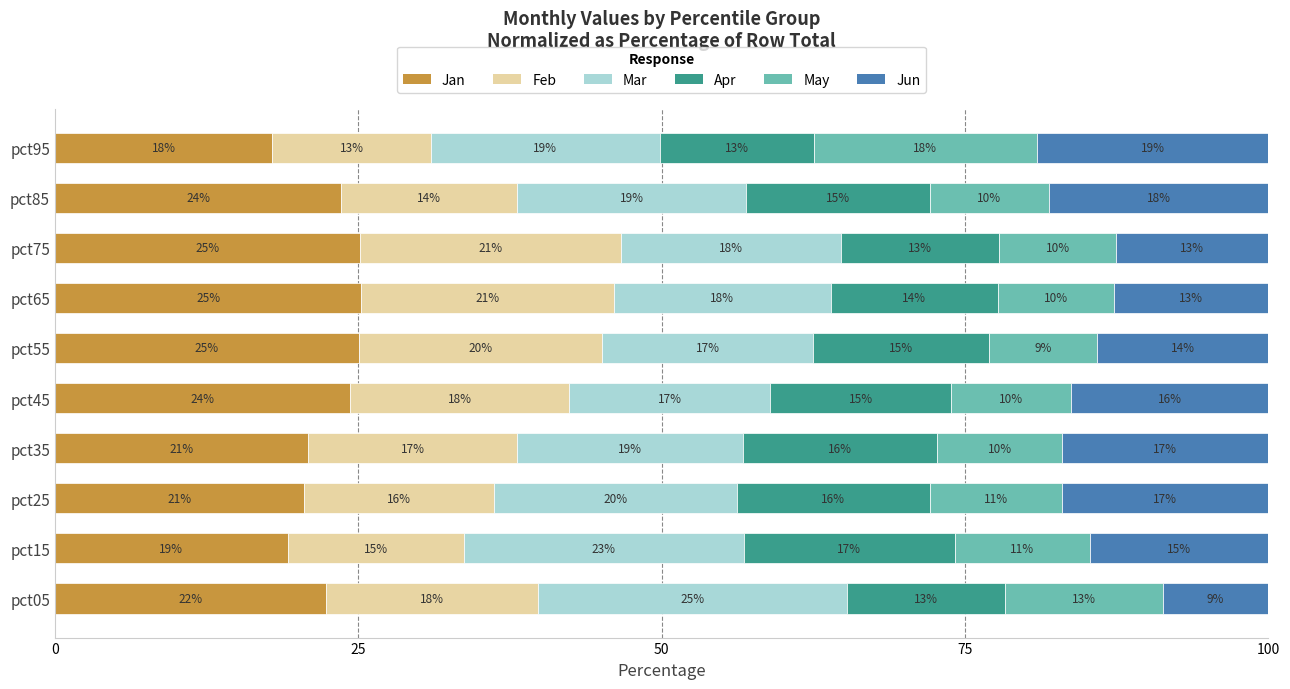

What is the difference between the maximum and minimum values in the Jan series?

7.3